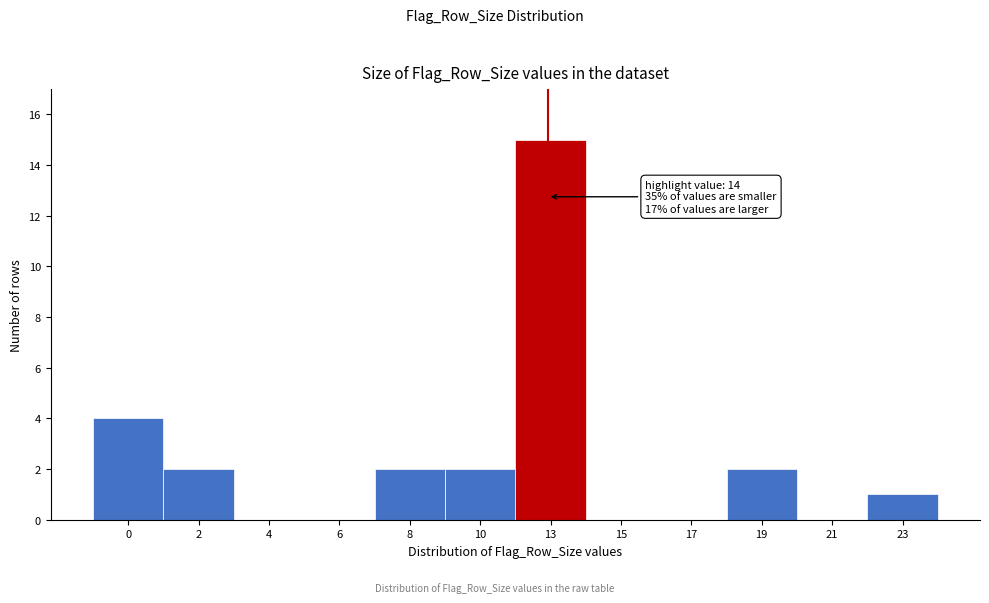

Reading left to right, what are all the values shown in this chart?

0=4	2=2	4=0	6=0	8=2	10=2	13=15	15=0	17=0	19=2	21=0	23=1